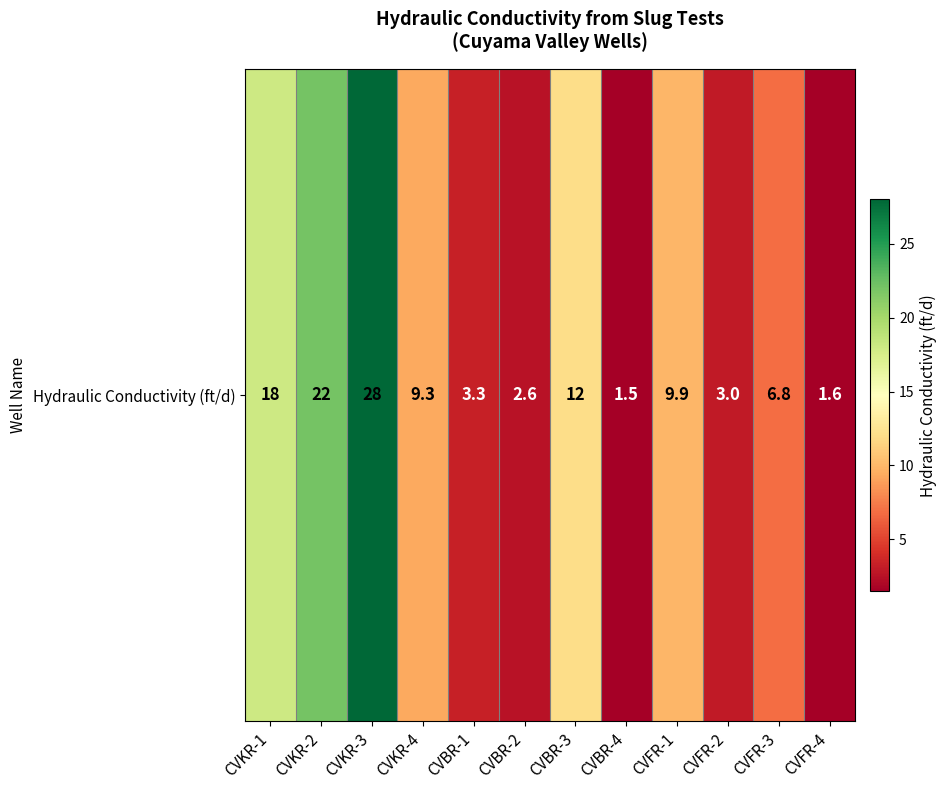

What is the ratio of the value at CVBR-4 to the value at CVFR-1?

0.2